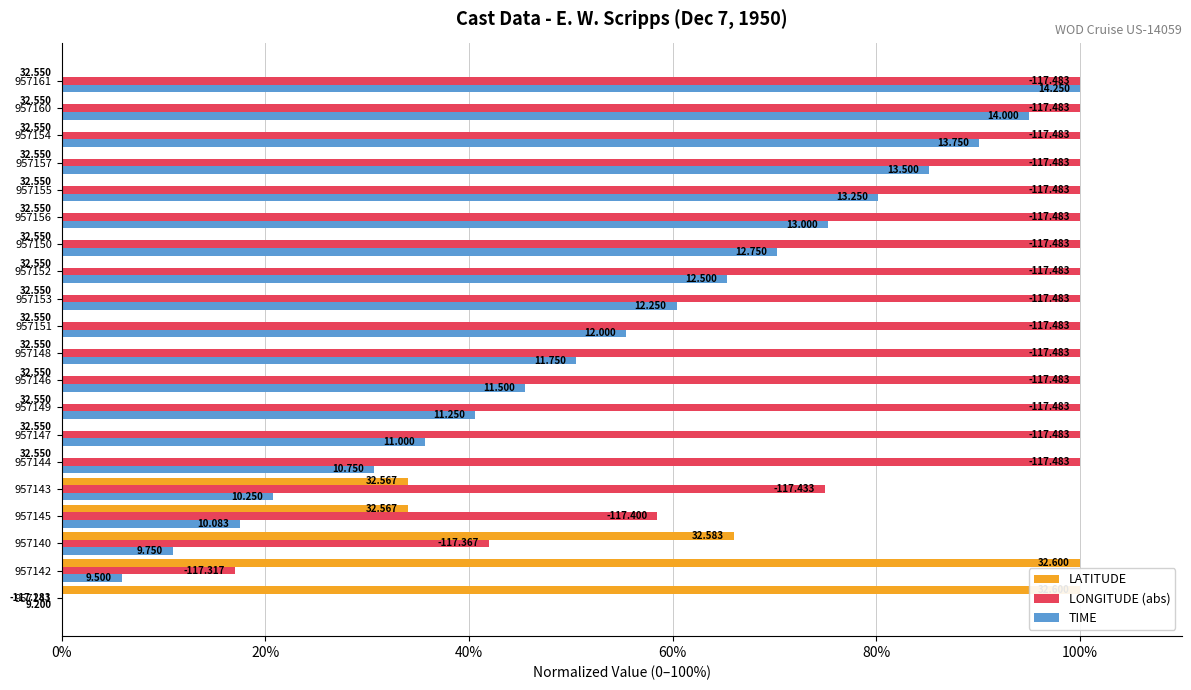

List the series in order of their overall mean, highest first.

LONGITUDE (abs), TIME, LATITUDE